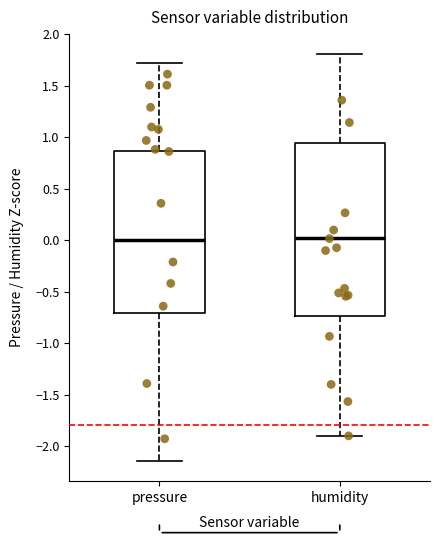

Where does the median line of the box for pressure sit on the y-axis? The values are not printed on the chart, so give them approximately, as read against the axis.

0.00